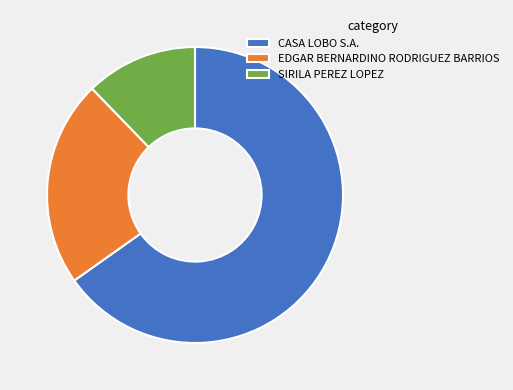

Count the number of slices in the pie.

3